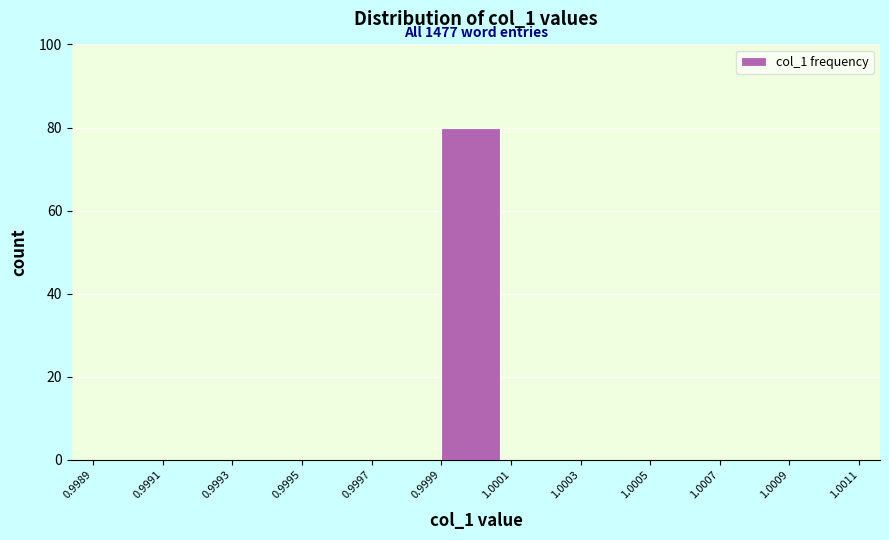

Over which range of the x-axis is the bar tallest?

0.9999 to 1.0001